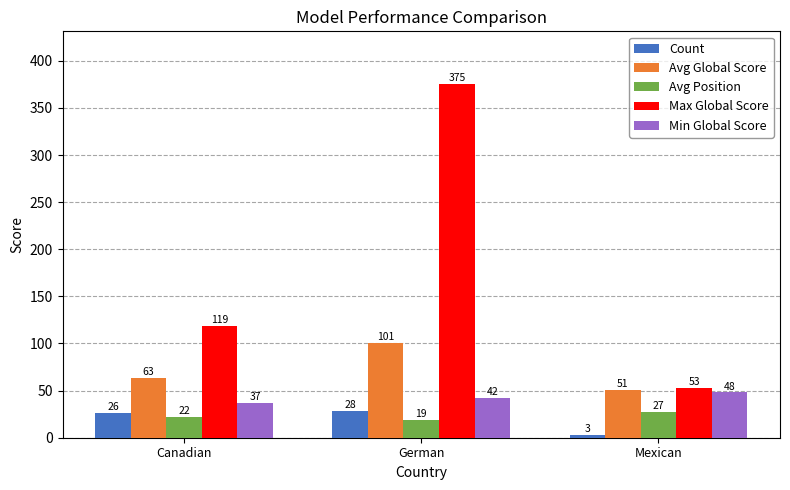

List the series in order of their peak value, highest first.

Max Global Score, Avg Global Score, Min Global Score, Count, Avg Position